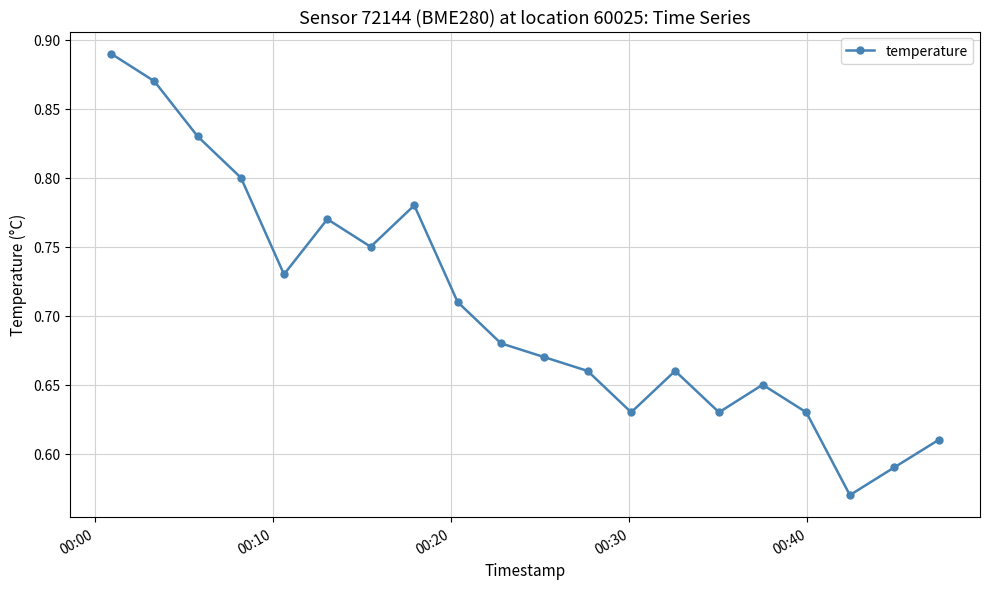

How many points are lower than both their immediate neighbors (excluding endpoints)?

5